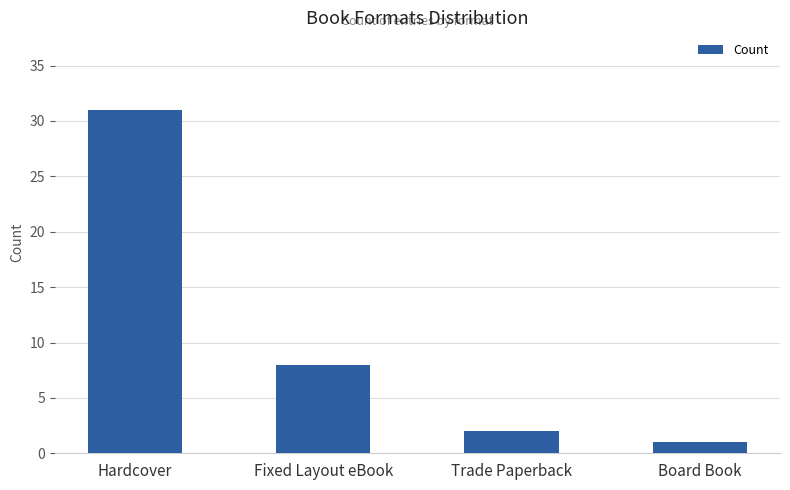

List the labels in order of value, largest first.

Hardcover, Fixed Layout eBook, Trade Paperback, Board Book